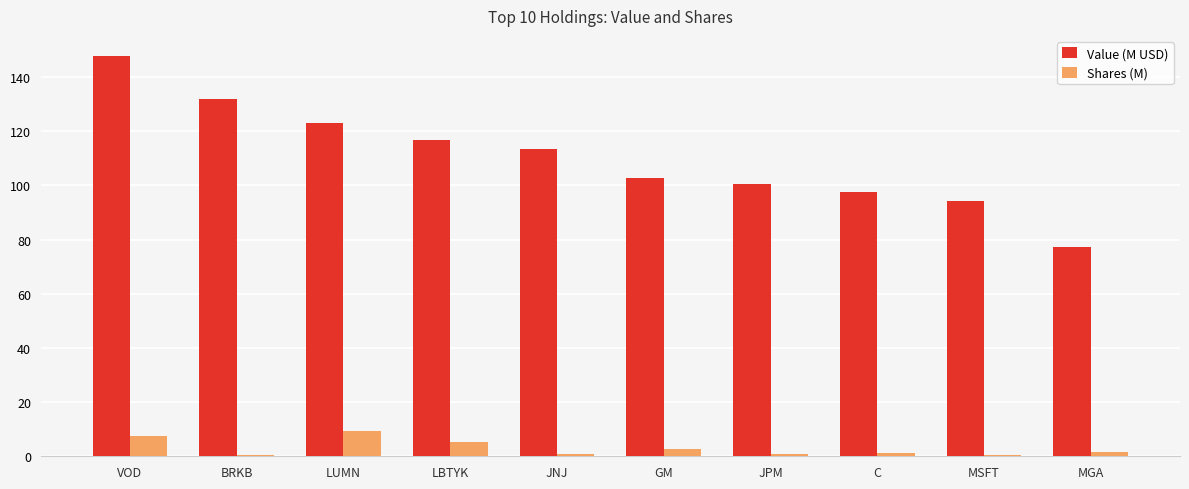

What is the maximum value for Value (M USD)?

147.8